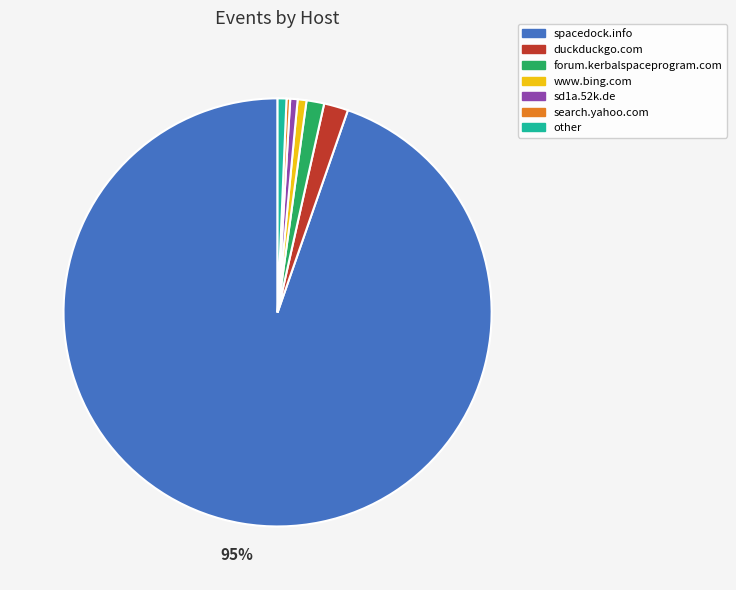

To the nearest percent, what portion does forum.kerbalspaceprogram.com represent?

1%